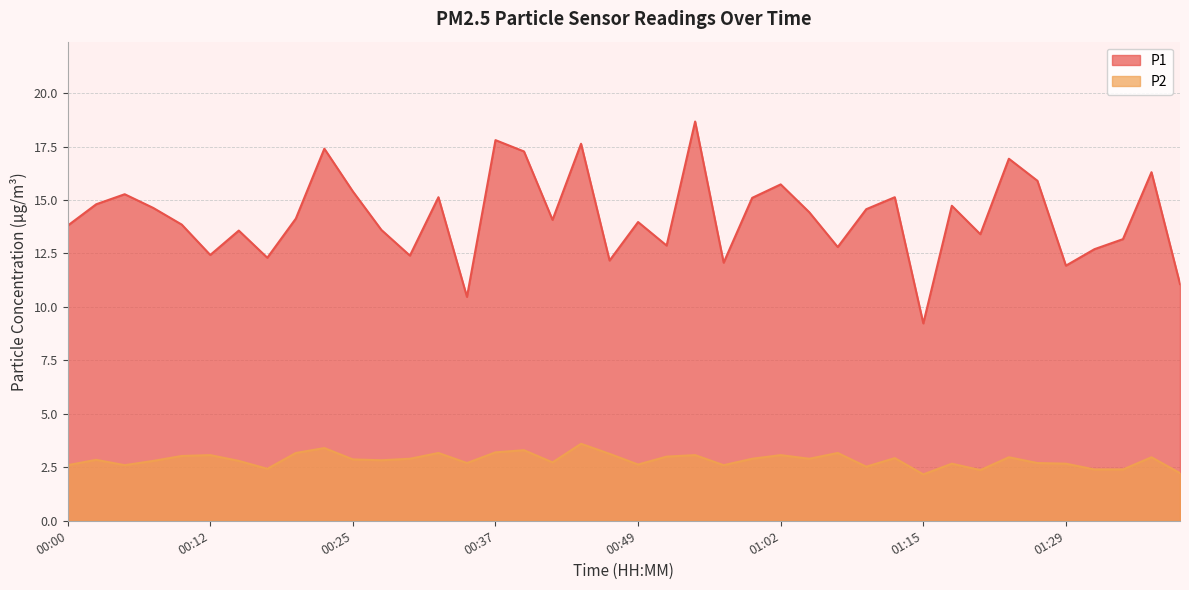

What is the difference between the highest and lowest values at 00:42?

11.3